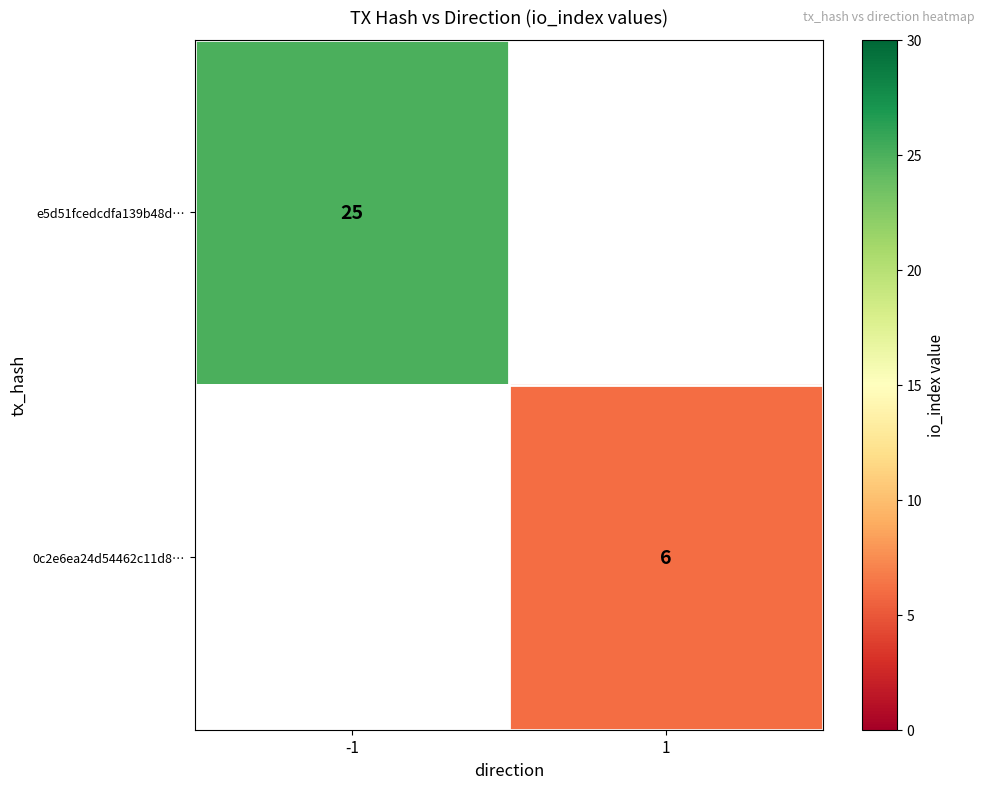

The value of e5d51fcedcdfa139b48d… at -1 is 14.1. True or false?

False